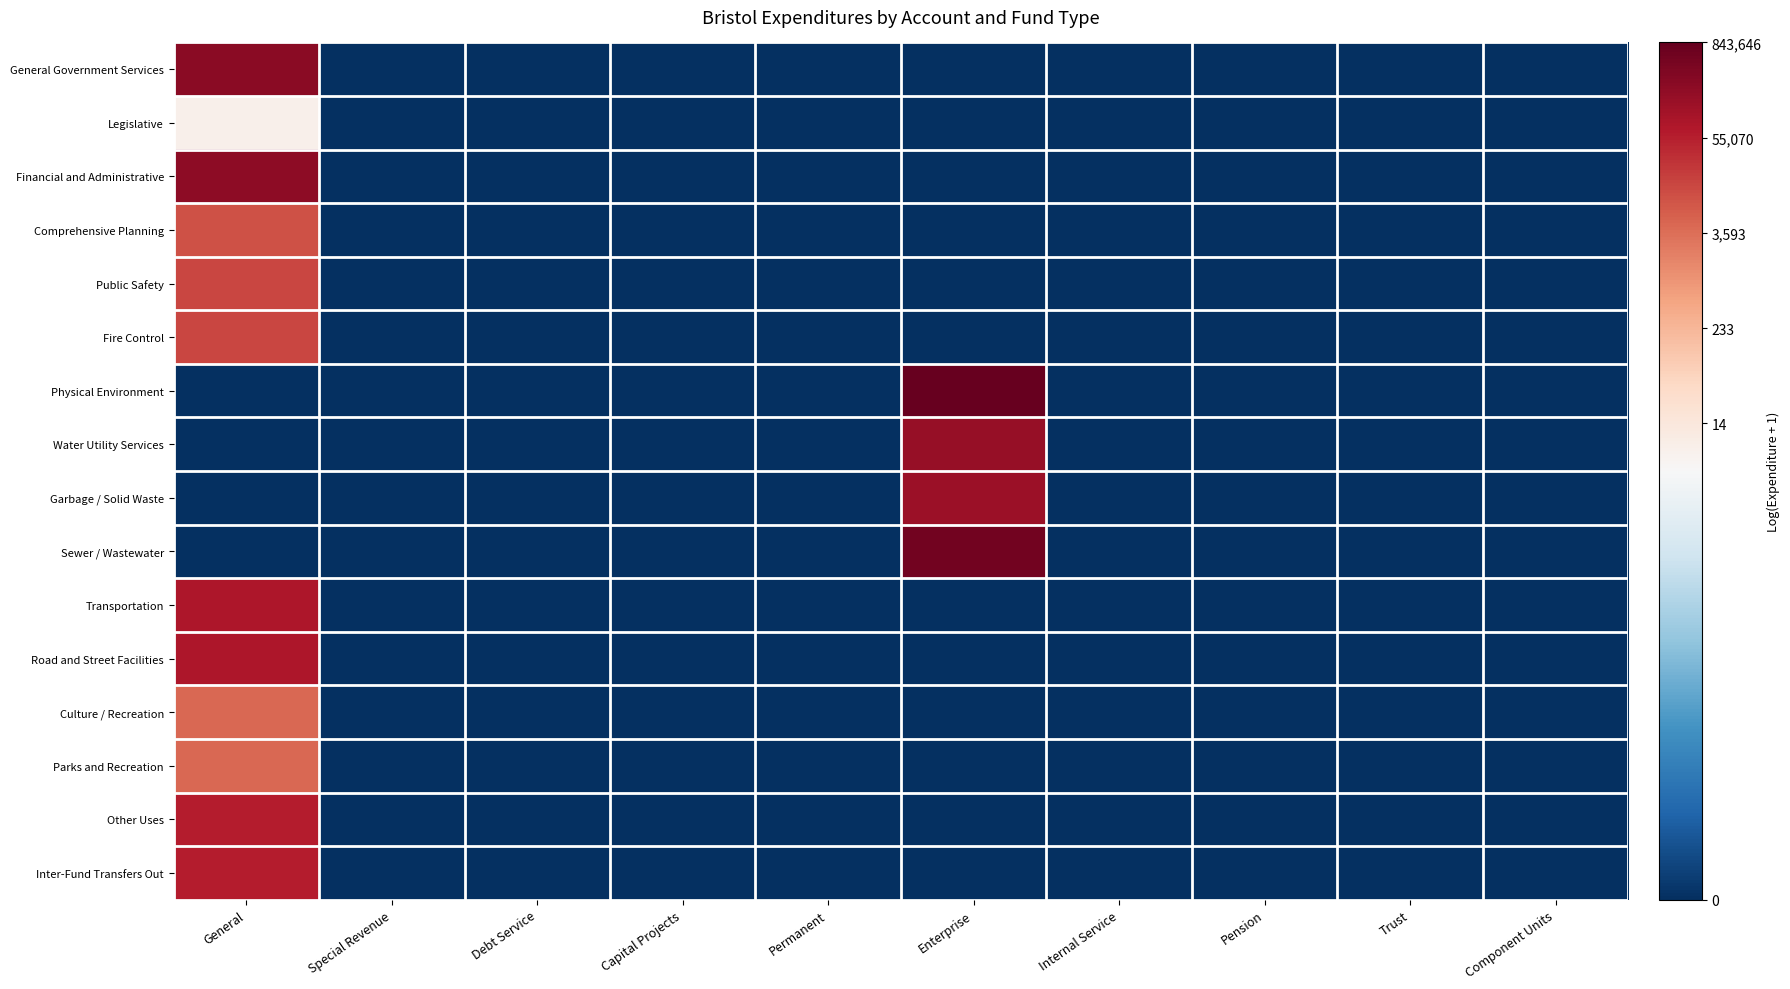

List the series in order of their peak value, highest first.

Physical Environment, Sewer / Wastewater, General Government Services, Financial and Administrative, Water Utility Services, Garbage / Solid Waste, Transportation, Road and Street Facilities, Other Uses, Inter-Fund Transfers Out, Public Safety, Fire Control, Comprehensive Planning, Culture / Recreation, Parks and Recreation, Legislative